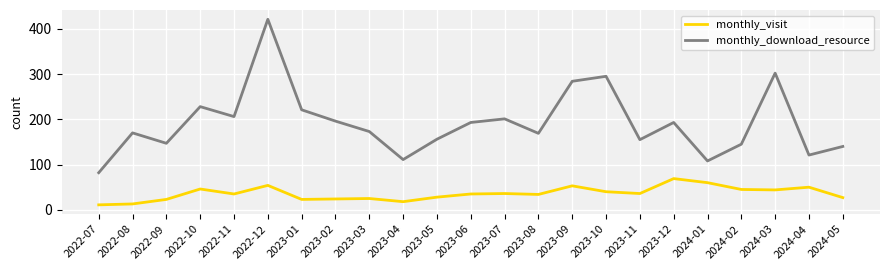

At how many categories does at least one series exceed 289?

3